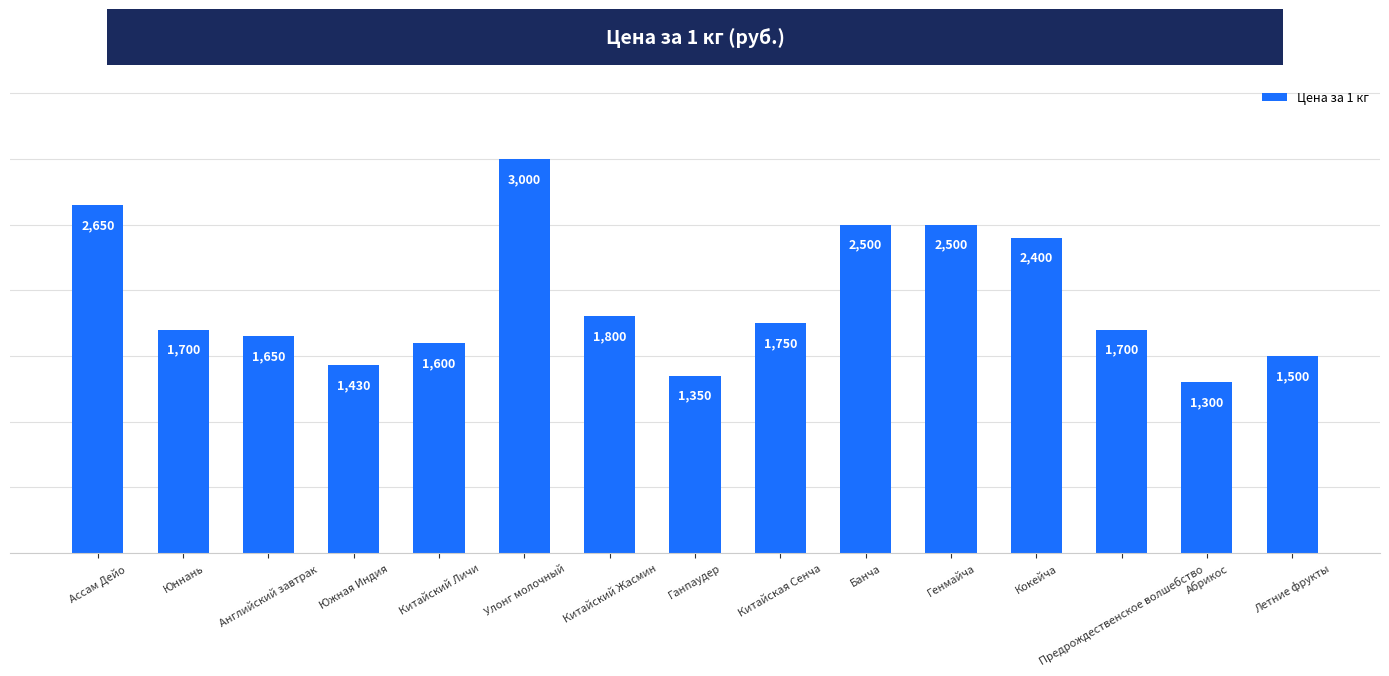

What is the difference between the maximum and second lowest values?

1650